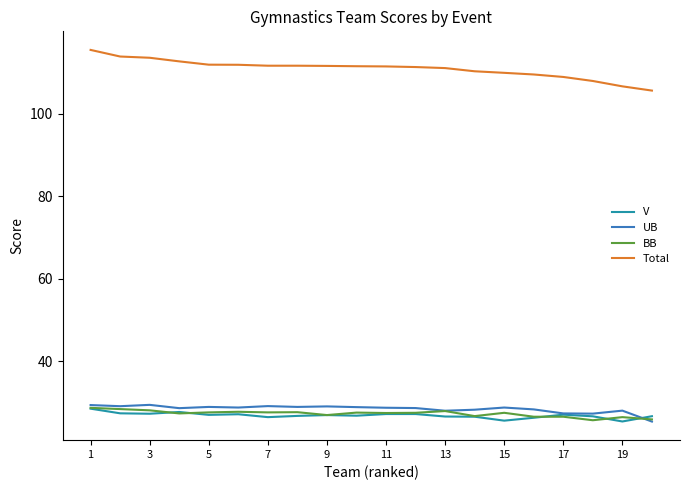

Which series has the widest spread of values?

Total